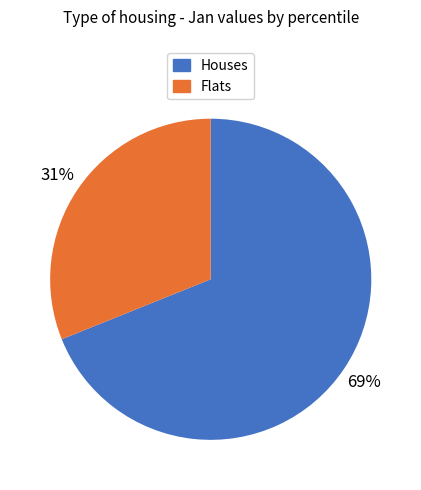

To the nearest percent, what is the average slice percentage?

50%